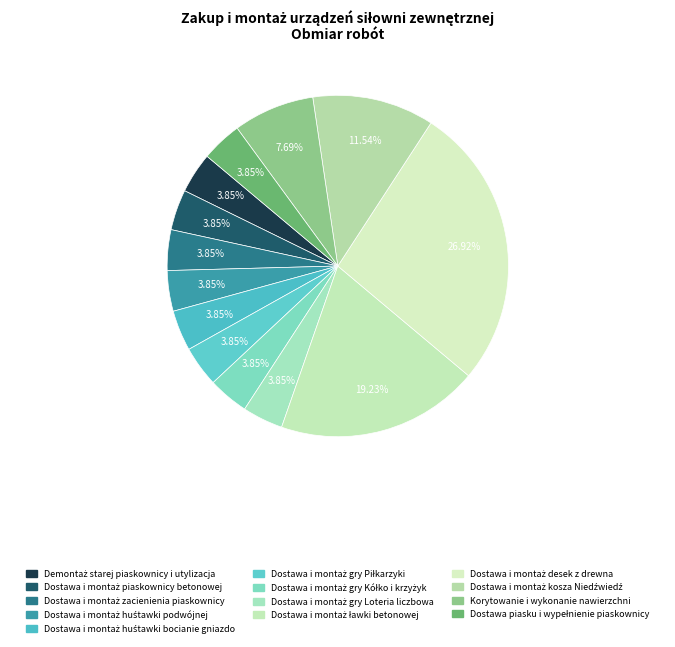

Which category has the smallest portion of the pie?

Demontaż starej piaskownicy i utylizacja